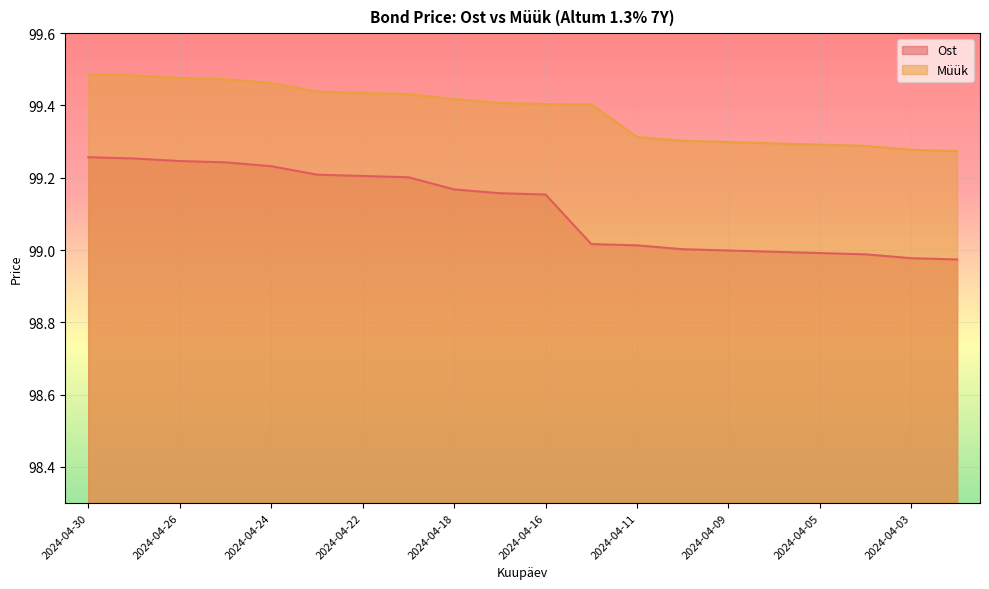

Which series changed the most between 2024-04-25 and 2024-04-19?

Müük